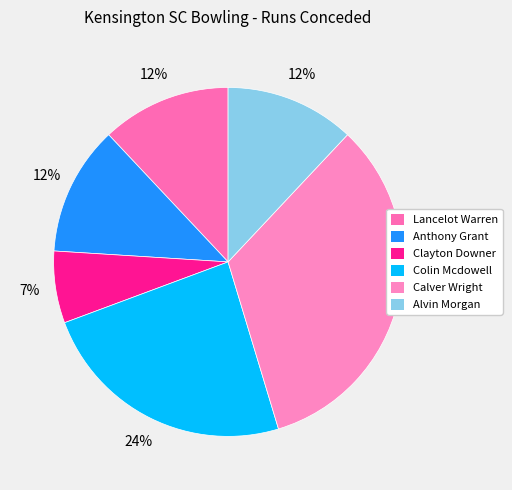

Count the number of slices in the pie.

6